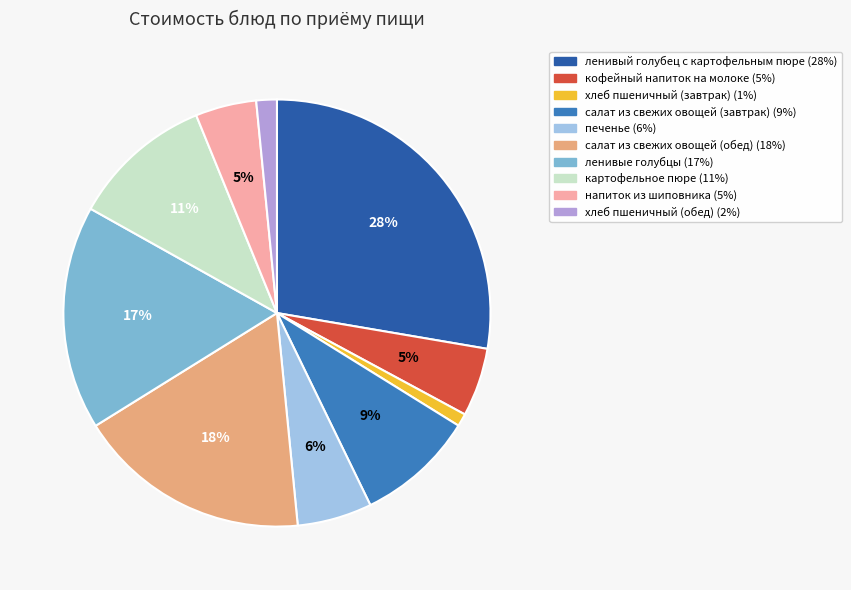

Do салат из свежих овощей (завтрак) and картофельное пюре together represent more than half of the pie?

No